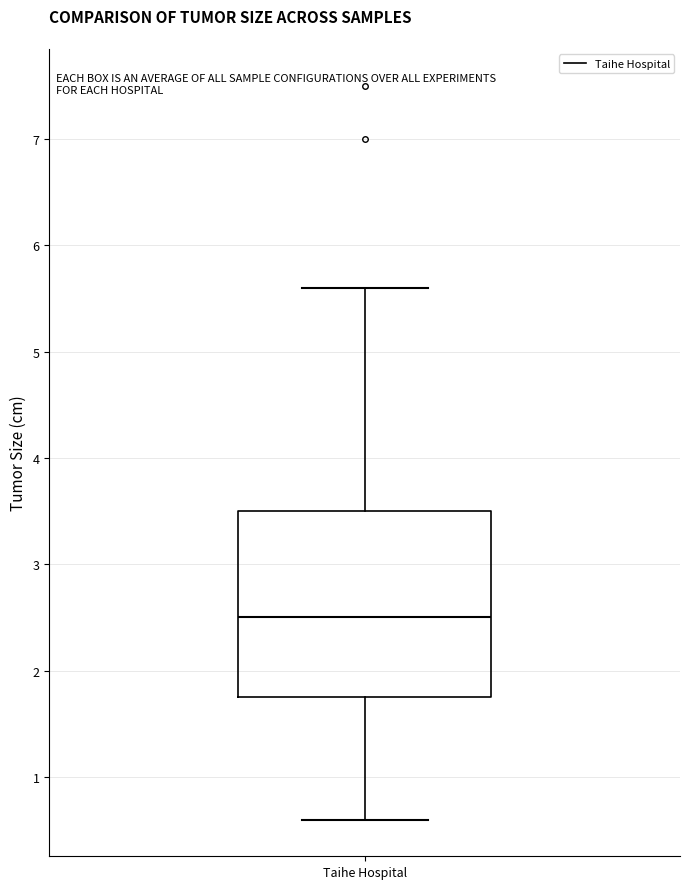

Read this box plot against the y-axis: the position of the median line, the range covered by the box, and the ends of both whiskers. The values are not printed on the chart, so give them approximately, as read against the axis.

median 2.5, box 1.8 to 3.5, whiskers 0.6 to 5.6